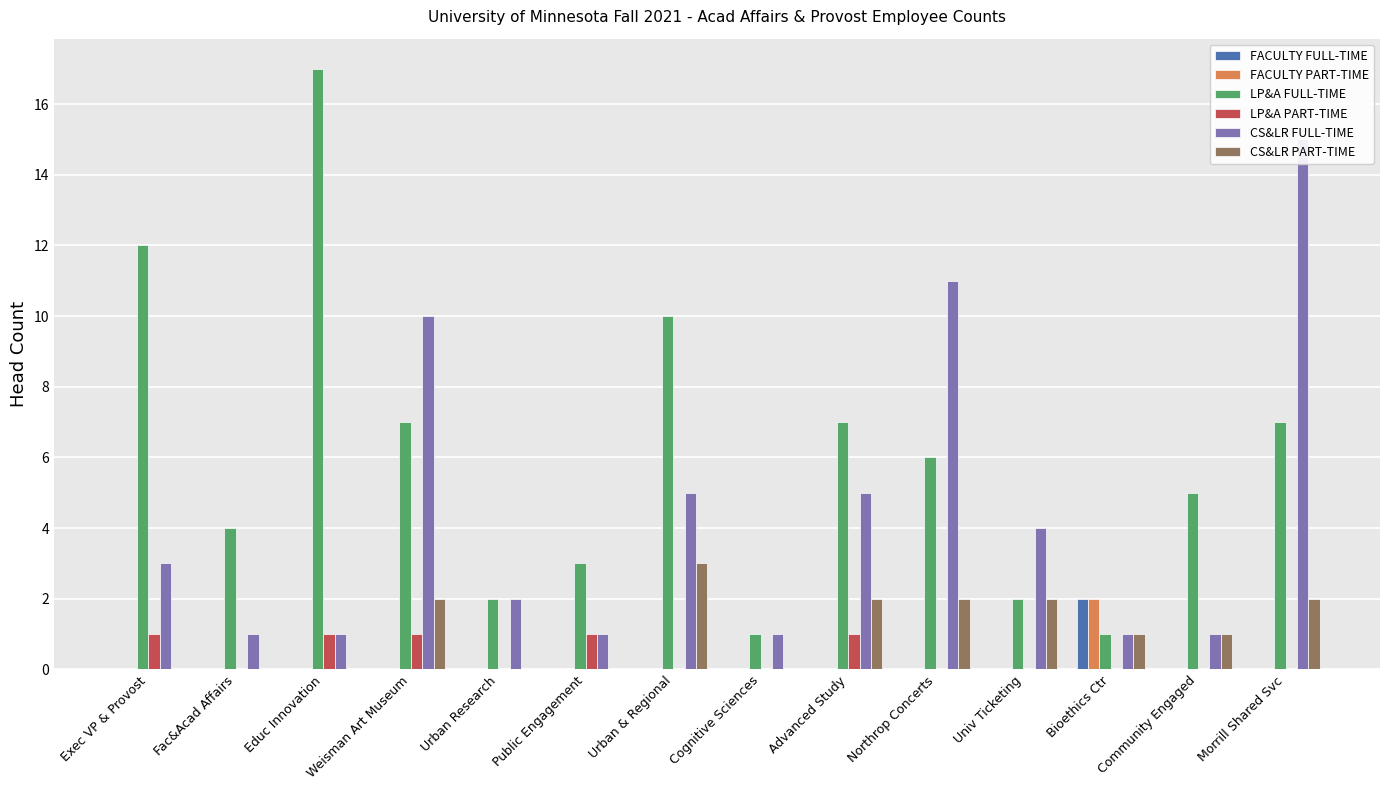

At which category does the chart reach its peak across all series?

Educ Innovation